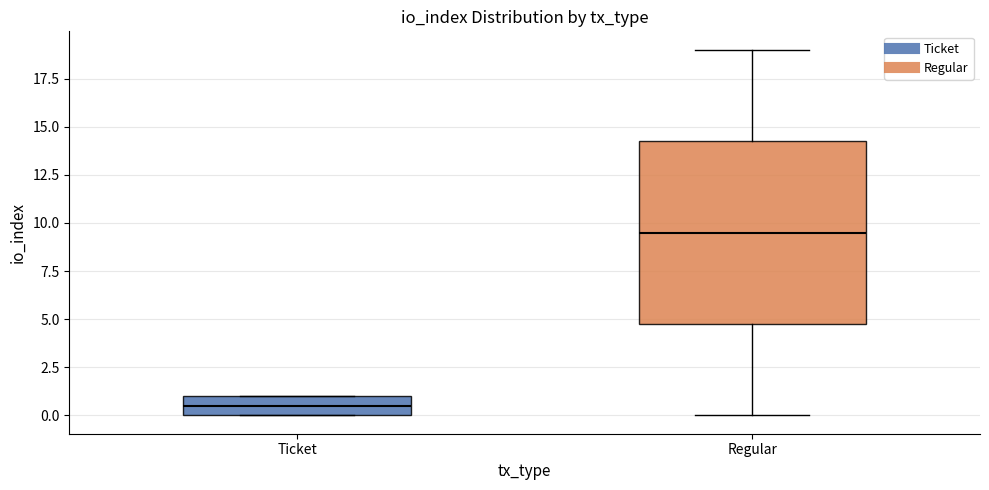

Which box has the highest median line?

Regular